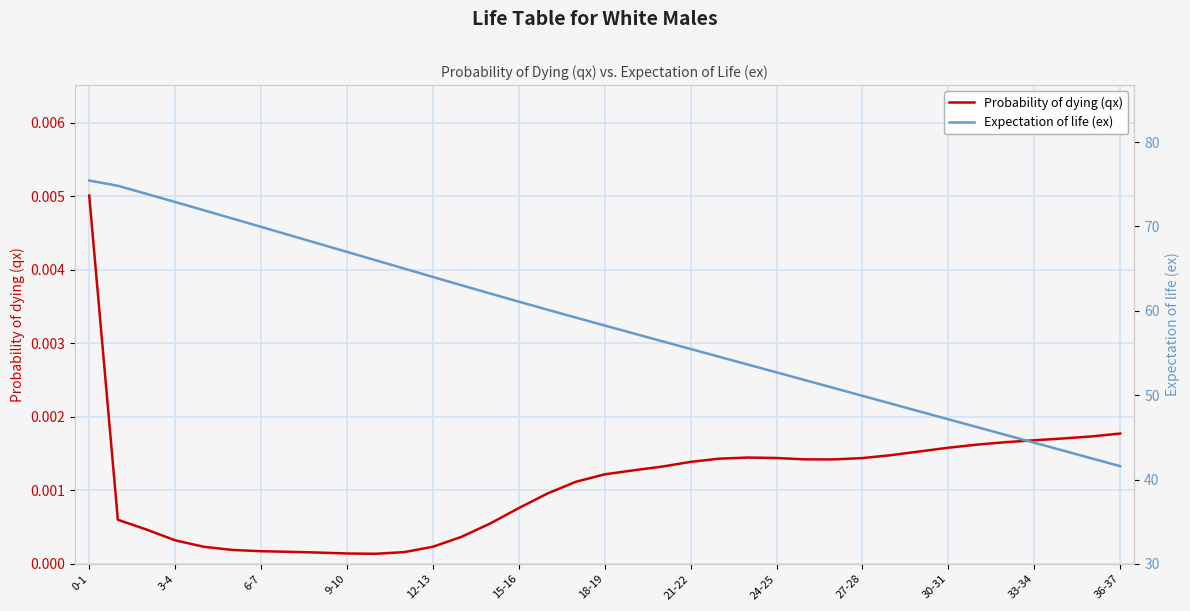

How many lines are shown in the chart?

2